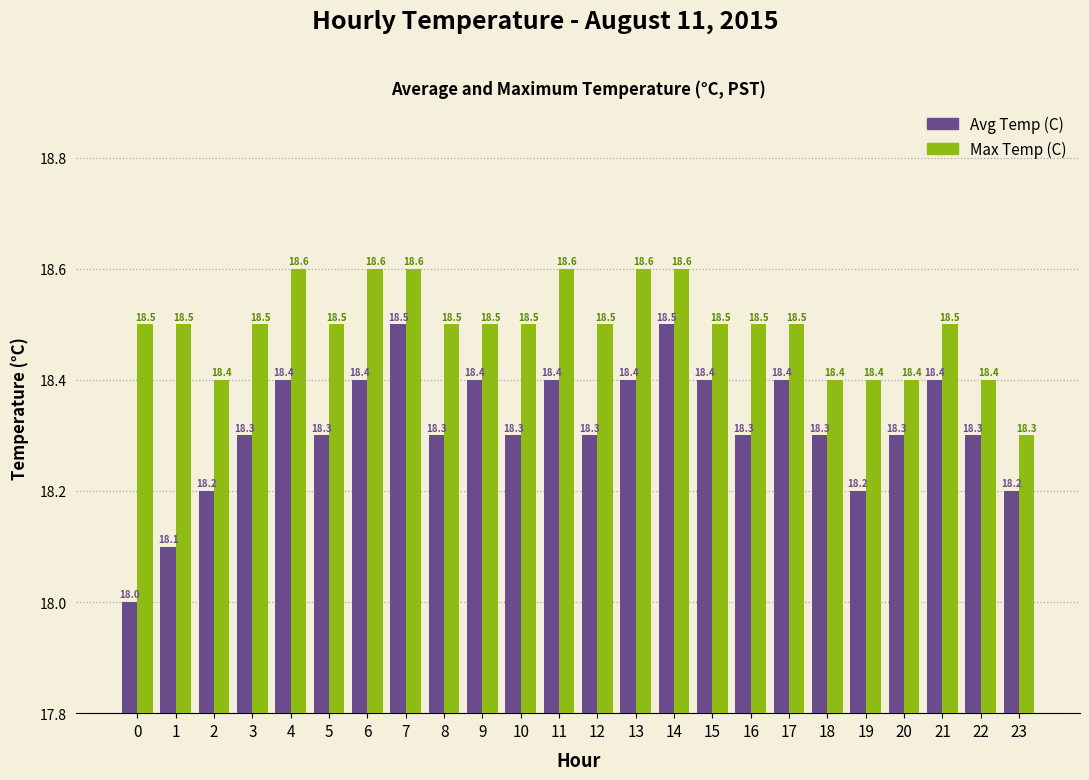

What value does the Max Temp (C) series have at 11?

18.6